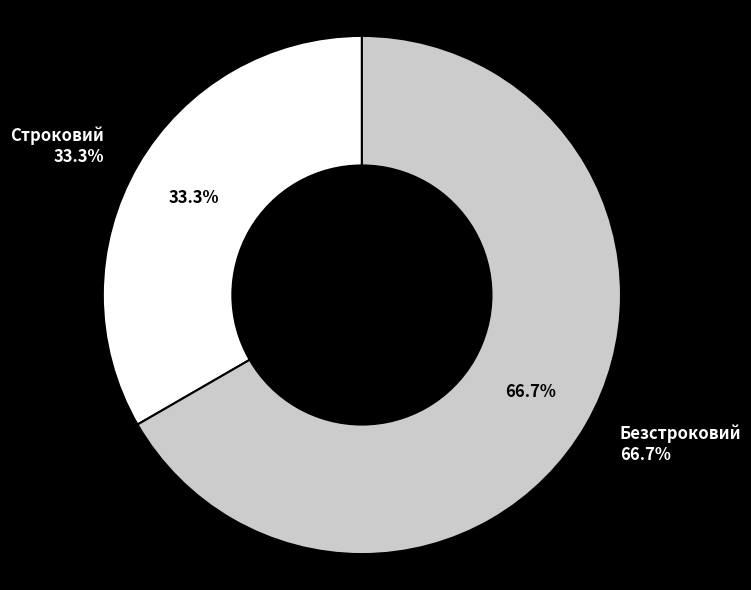

To the nearest percent, what percentage of the pie is Безстроковий?

67%